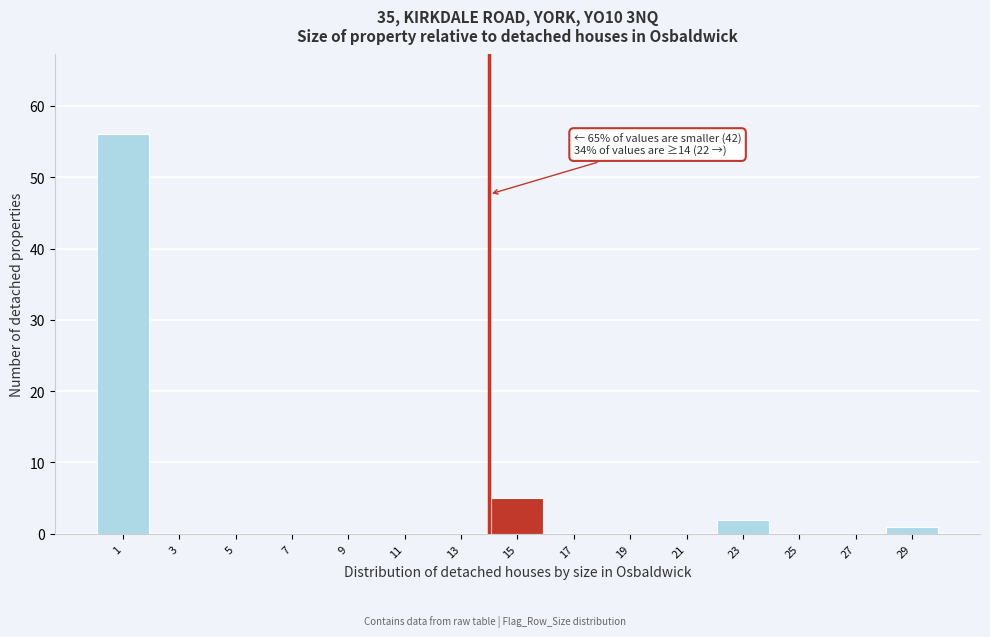

Over which range of the x-axis is the bar tallest?

0 to 2